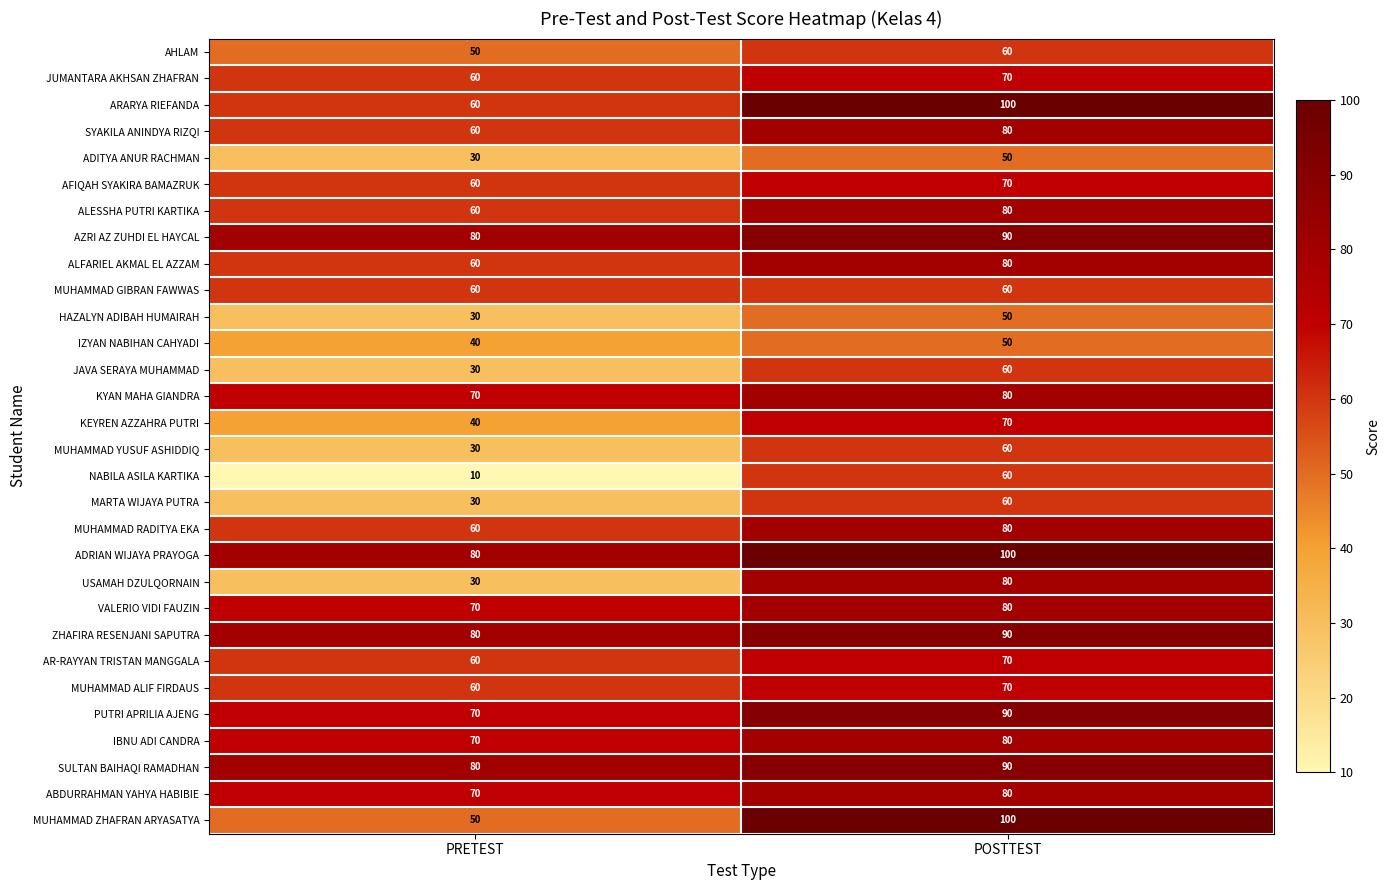

Which series has the largest total across all categories?

ADRIAN WIJAYA PRAYOGA